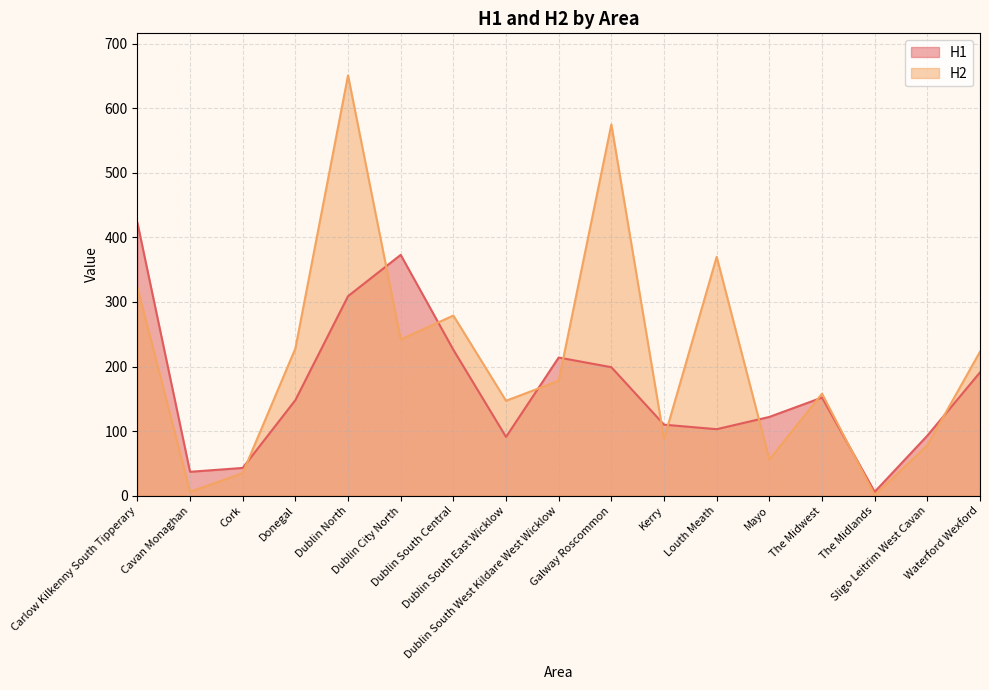

Is it true that H2 equals 178 at Dublin South West Kildare West Wicklow?

True